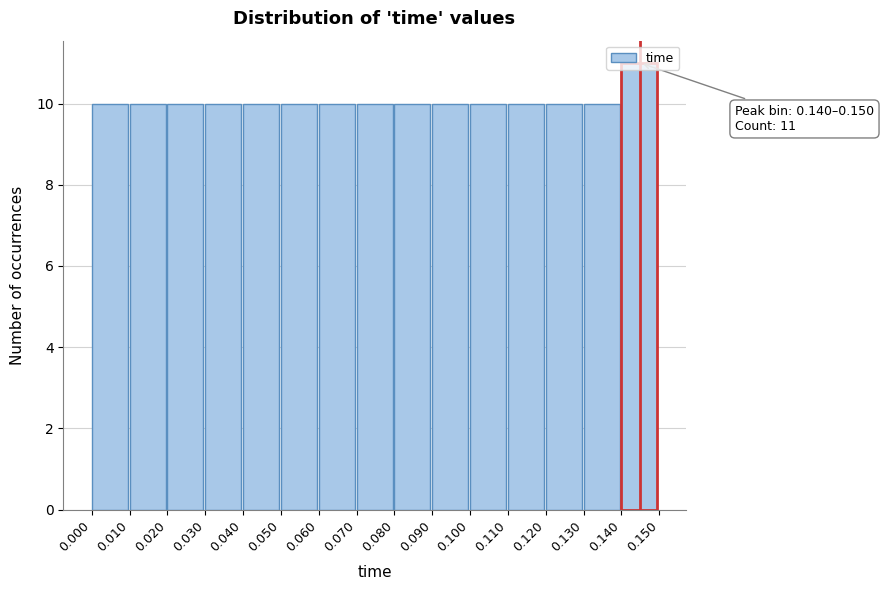

Which range on the x-axis has the tallest bar?

0.140 to 0.150